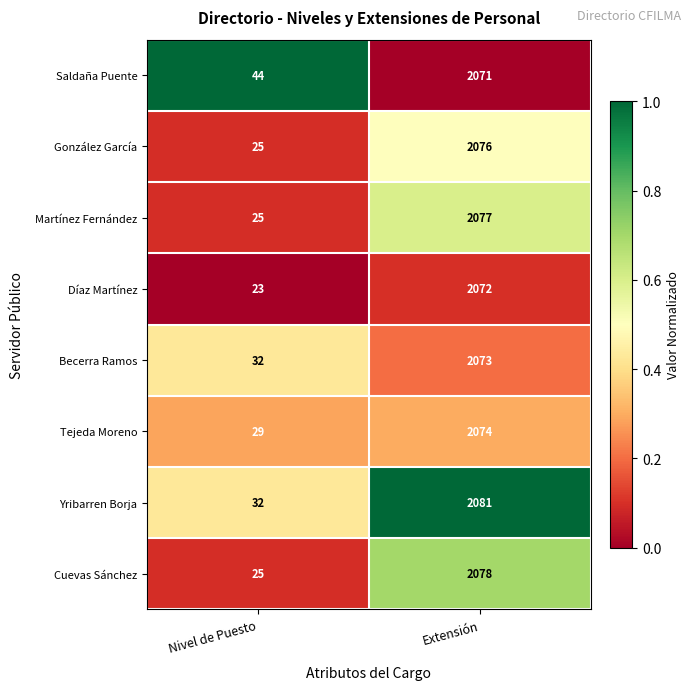

Between Nivel de Puesto and Extensión, which series saw the biggest shift?

Cuevas Sánchez